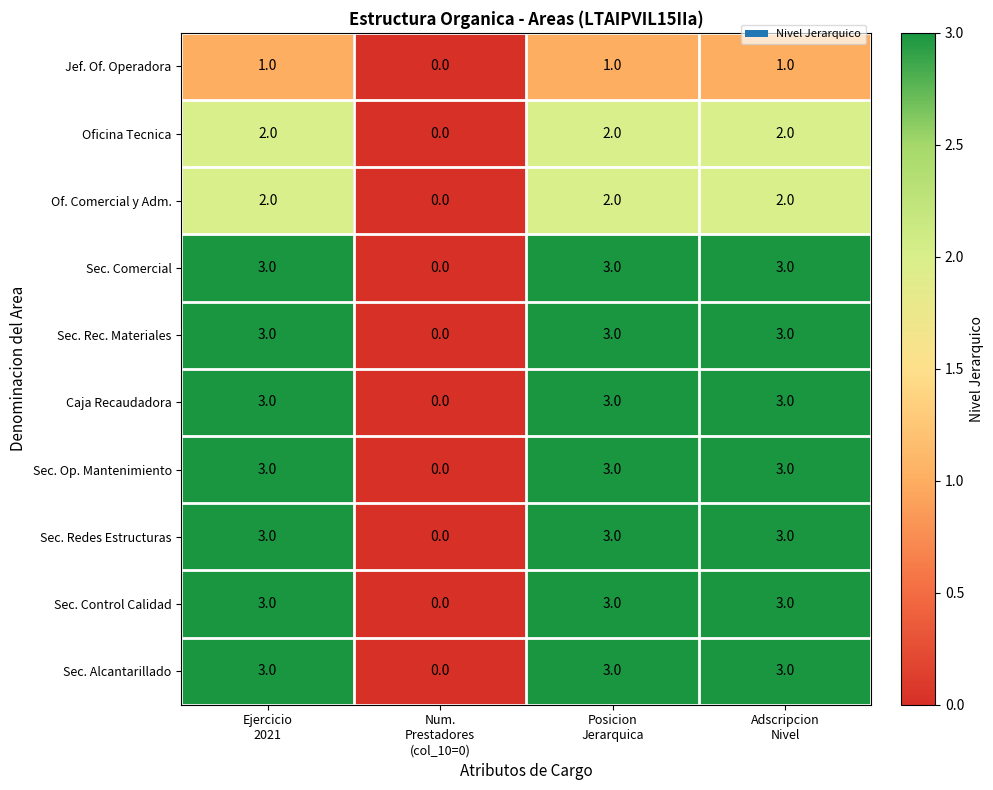

At how many categories does at least one series exceed 2?

3